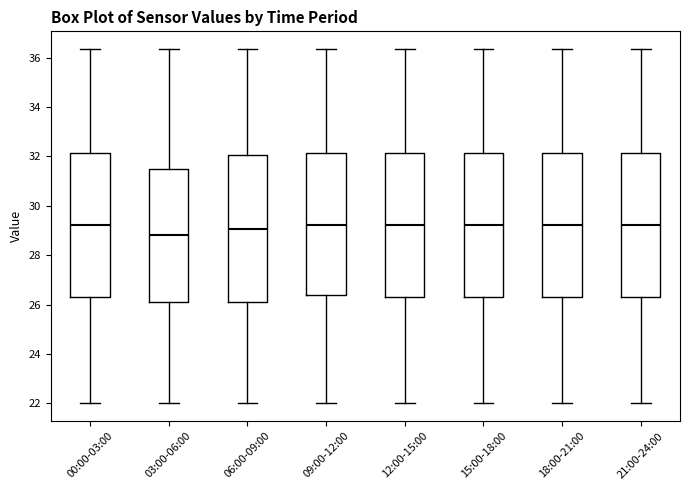

Reading left to right, read every box against the y-axis: the position of its median line, the range the box covers, and the ends of its whiskers. The values are not printed on the chart, so give them approximately, as read against the axis.

00:00-03:00: median 29.2, box 26.4 to 32.2, whiskers 22.0 to 36.4
03:00-06:00: median 28.8, box 26.0 to 31.6, whiskers 22.0 to 36.4
06:00-09:00: median 29.0, box 26.0 to 32.0, whiskers 22.0 to 36.4
09:00-12:00: median 29.2, box 26.4 to 32.2, whiskers 22.0 to 36.4
12:00-15:00: median 29.2, box 26.4 to 32.2, whiskers 22.0 to 36.4
15:00-18:00: median 29.2, box 26.4 to 32.2, whiskers 22.0 to 36.4
18:00-21:00: median 29.2, box 26.4 to 32.2, whiskers 22.0 to 36.4
21:00-24:00: median 29.2, box 26.4 to 32.2, whiskers 22.0 to 36.4